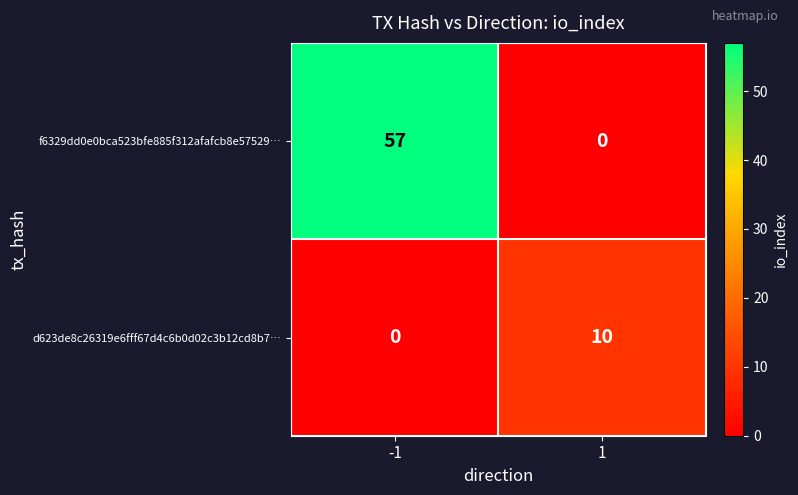

Between -1 and 1, which series saw the biggest shift?

f6329dd0e0bca523bfe885f312afafcb8e57529…